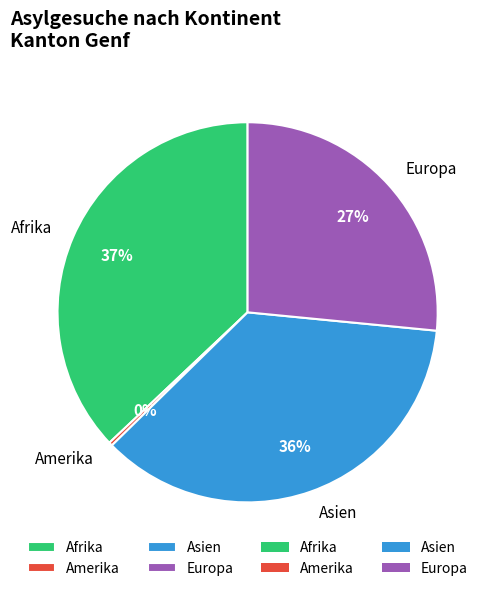

To the nearest percent, what is the combined percentage of Asien and Afrika?

73%